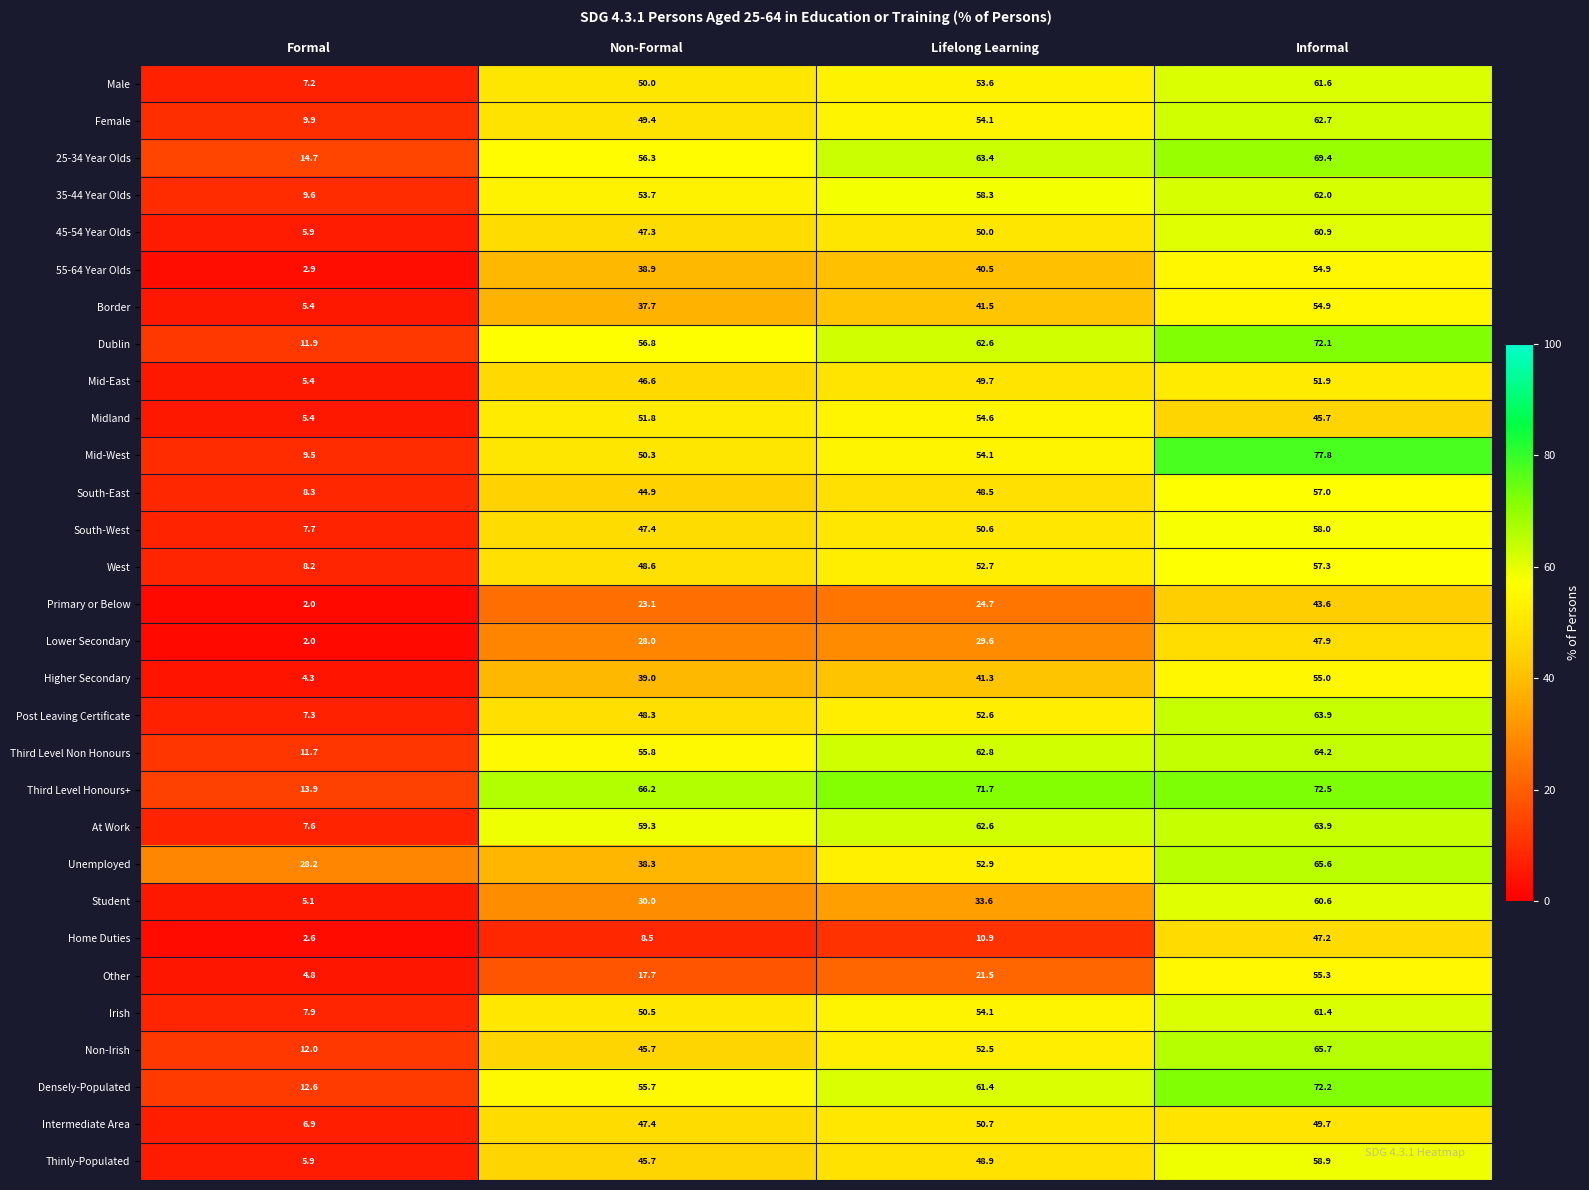

List the labels in order of 35-44 Year Olds value, smallest first.

Formal, Non-Formal, Lifelong Learning, Informal